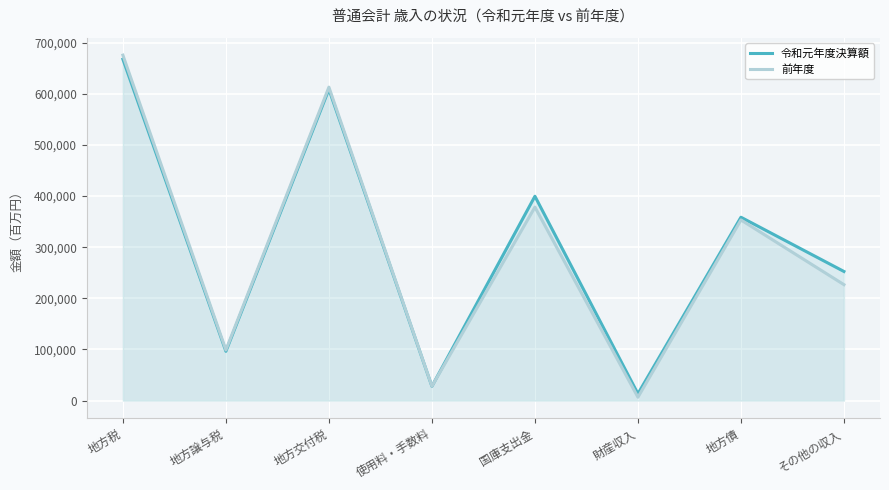

How many times do 令和元年度決算額 and 前年度 cross each other?

1